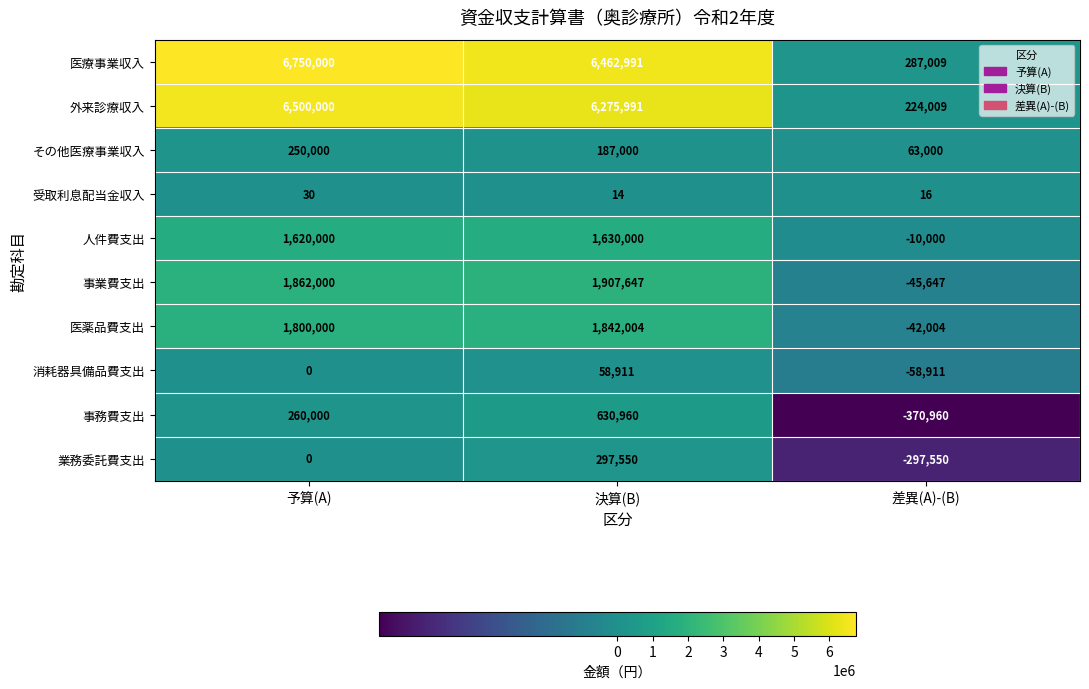

What is the difference between the highest and lowest values at 決算(B)?

6462977